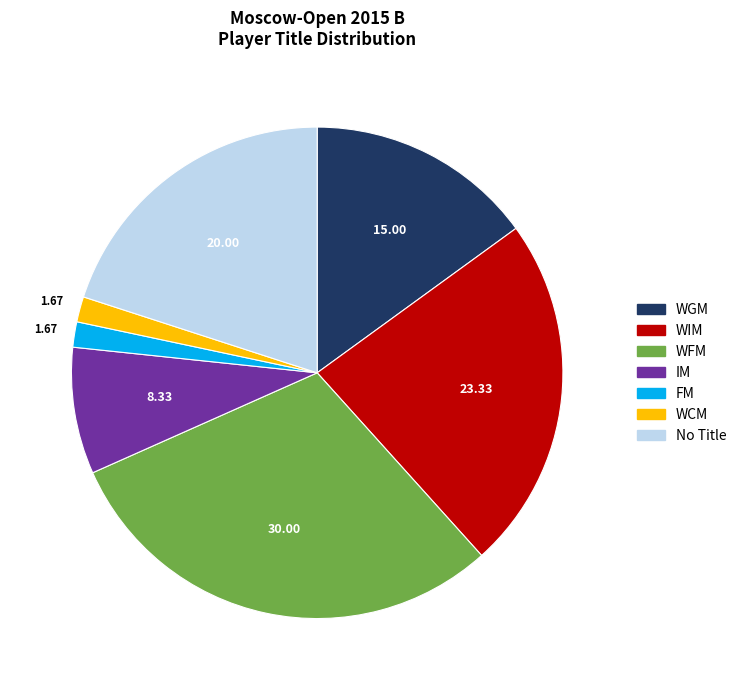

What is the ratio of the value at No Title to the value at WCM?

12.0